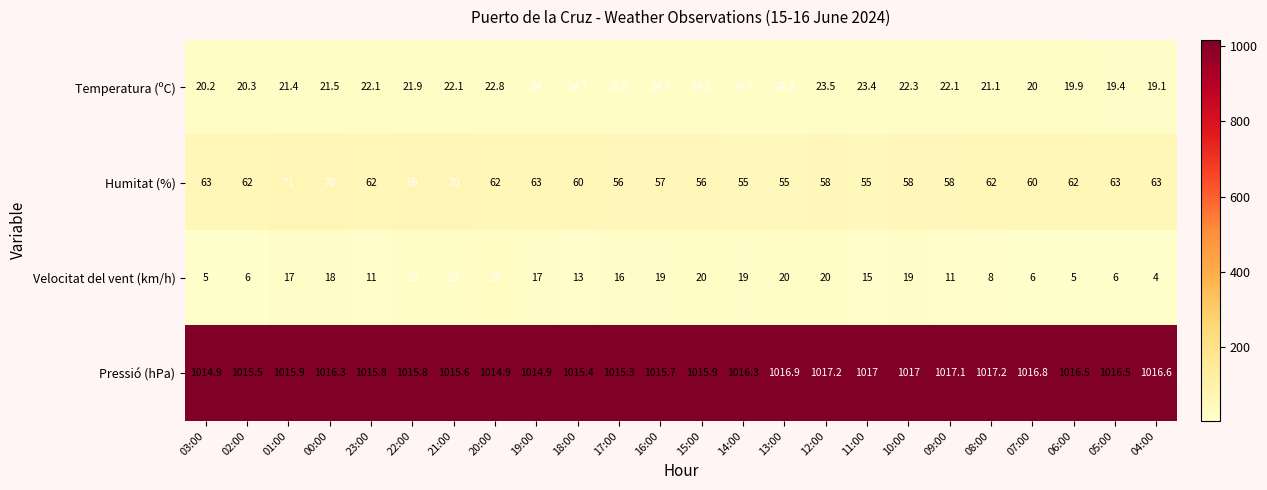

Count the number of categories in the chart.

24